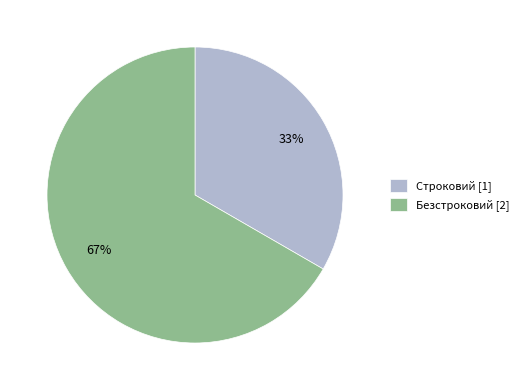

Combined, do Строковий and Безстроковий account for over 50%?

Yes